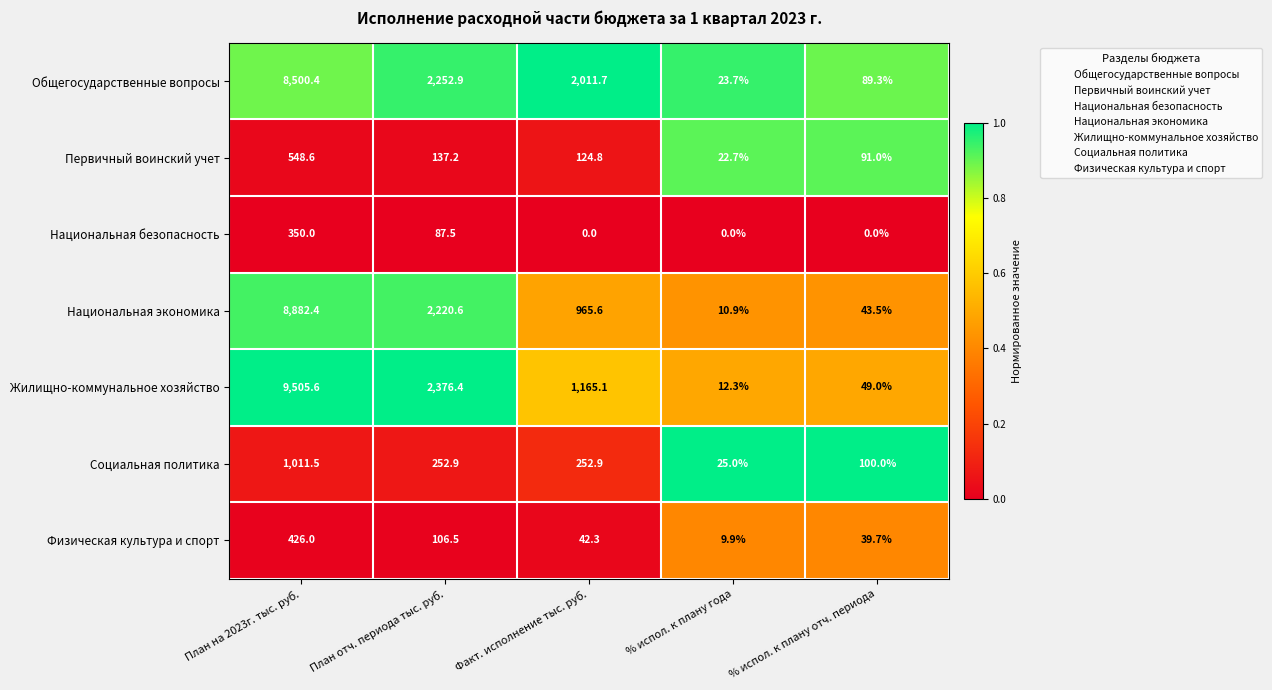

What is the difference between the Национальная экономика values at % испол. к плану года and План отч. периода тыс. руб.?

2209.7